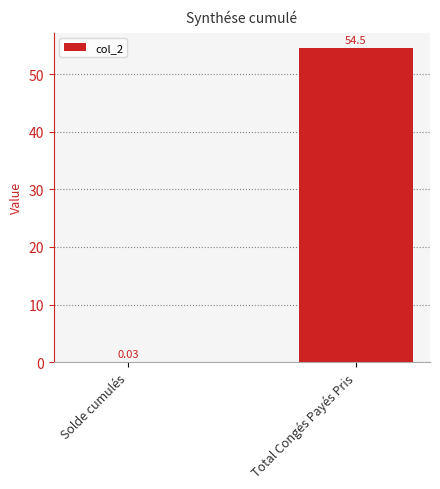

True or false: the data shows 54.5 at Total Congés Payés Pris.

True